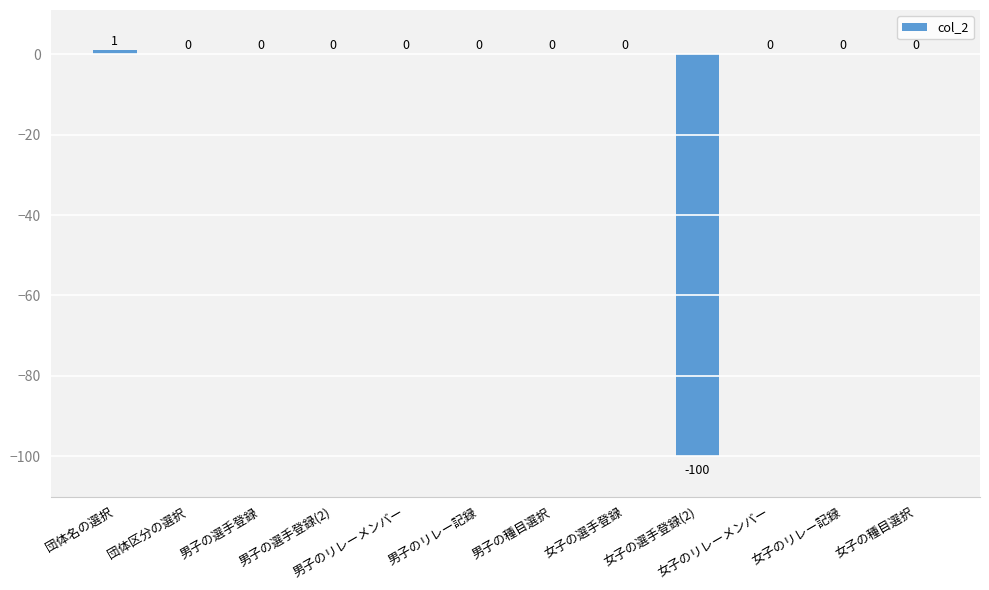

How many data points does each series have?

12